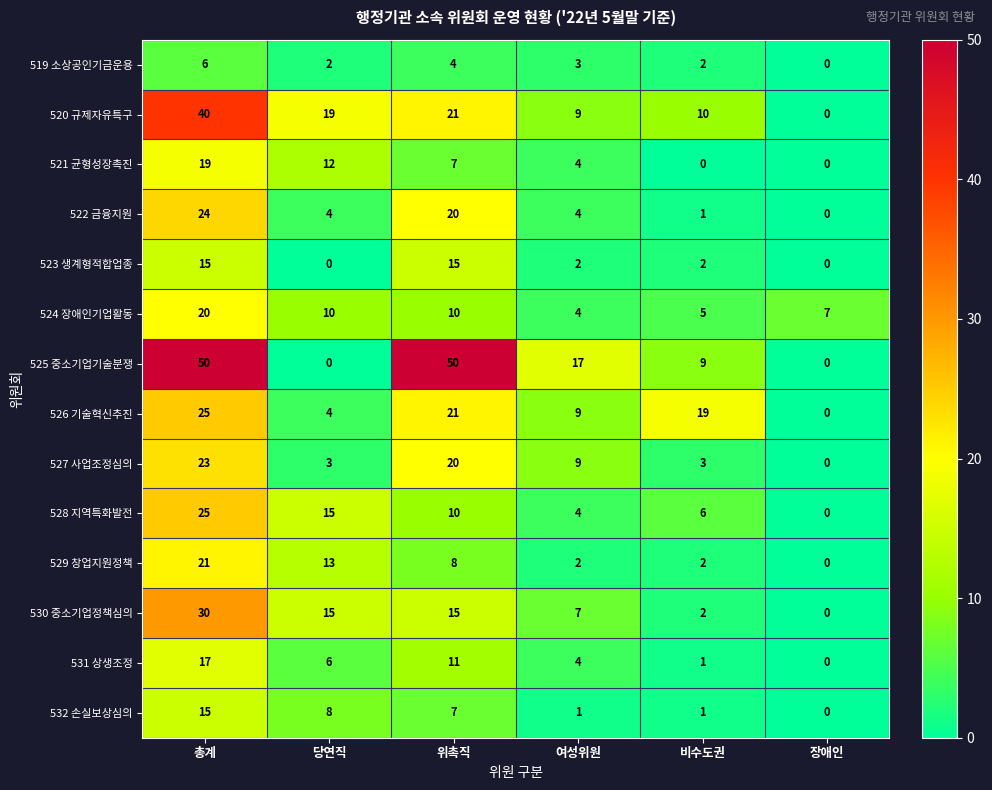

Where does the 523 생계형적합업종 series first go above 2?

총계